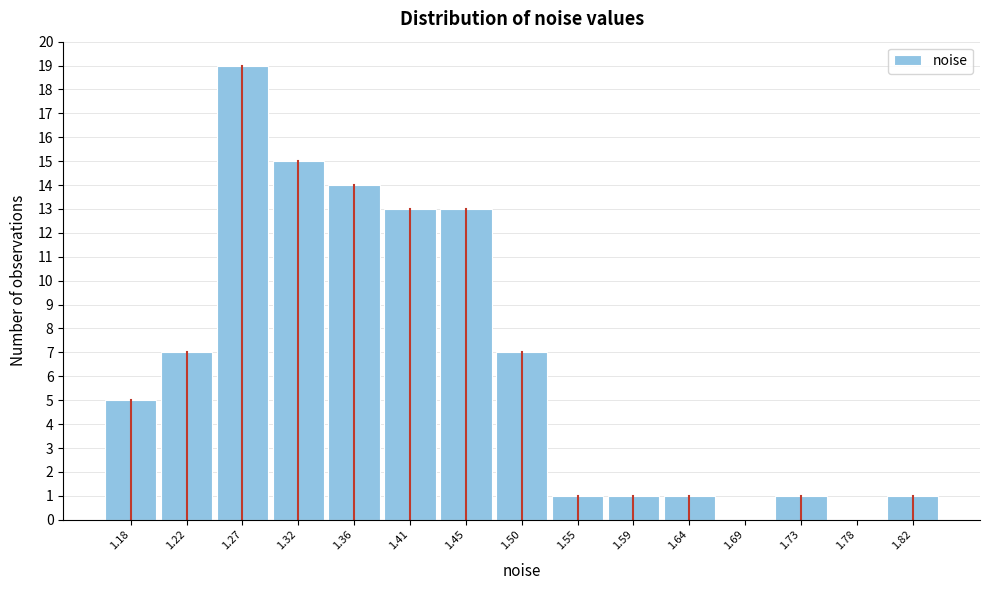

Reading left to right, transcribe this chart: for each bar, give the range it covers on the x-axis and its height. Neither the bar edges nor the heights are printed on the chart, so give them approximately, as read against the axes.

1.155 to 1.200: 5
1.200 to 1.245: 7
1.245 to 1.295: 19
1.295 to 1.340: 15
1.340 to 1.385: 14
1.385 to 1.430: 13
1.430 to 1.480: 13
1.480 to 1.525: 7
1.525 to 1.570: 1
1.570 to 1.615: 1
1.615 to 1.660: 1
1.660 to 1.710: 0
1.710 to 1.755: 1
1.755 to 1.800: 0
1.800 to 1.845: 1